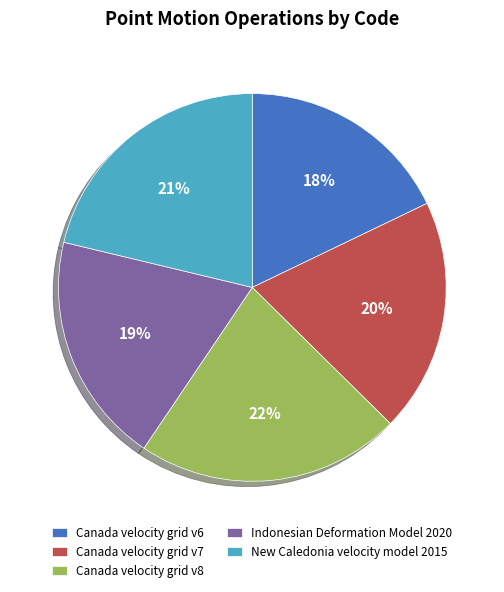

To the nearest percent, what is the difference between the largest and smallest slice percentages?

4%